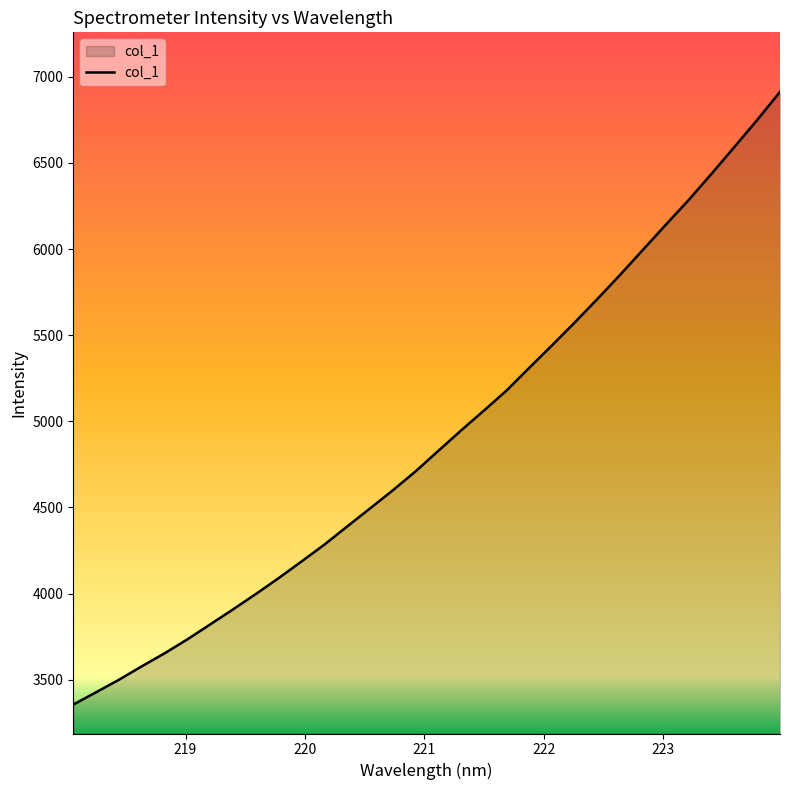

What is the minimum value shown in the chart?

3355.9